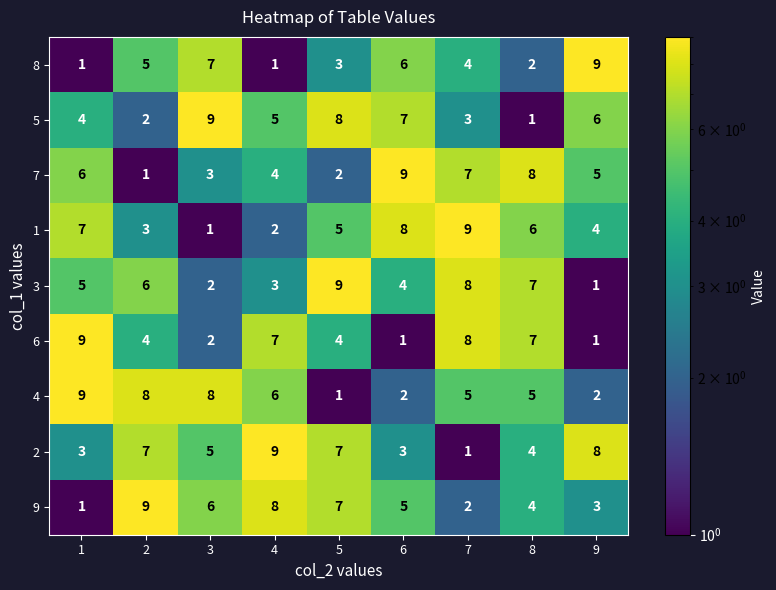

What is the spread (max minus min) of values at 2?

8